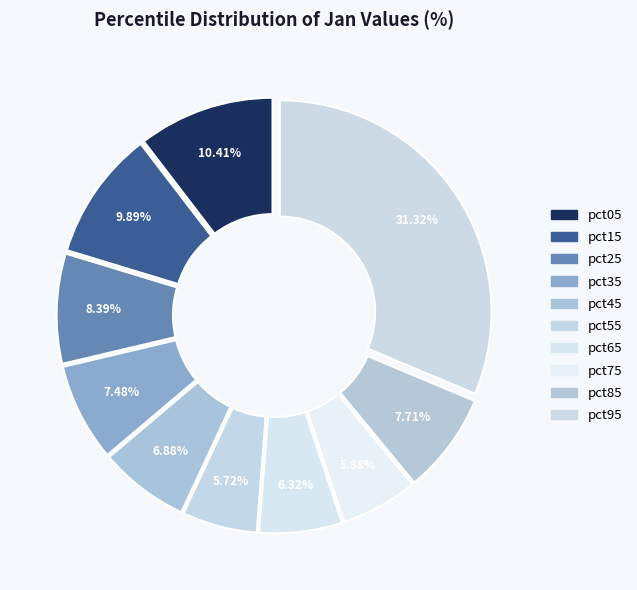

How many segments does this pie chart have?

10